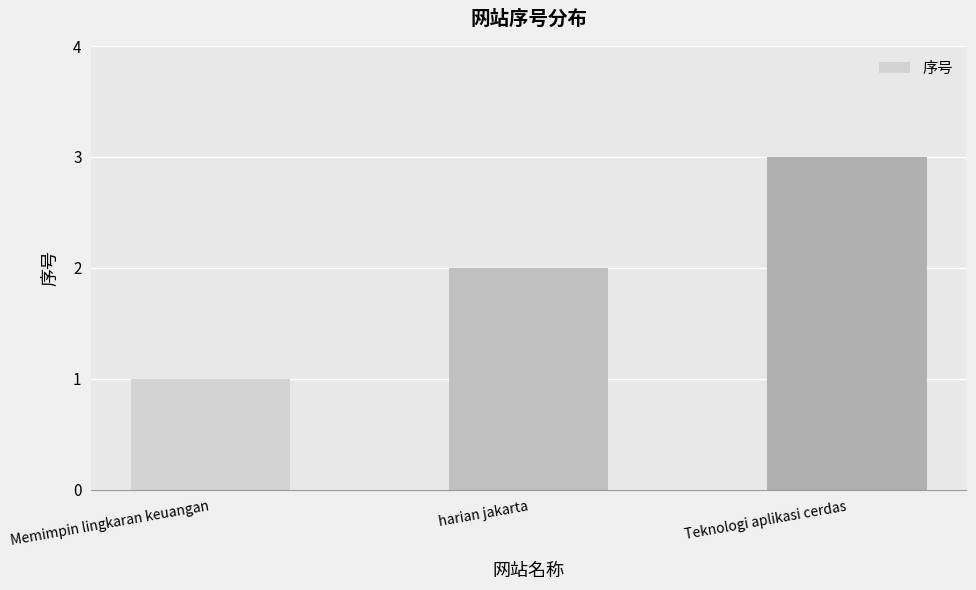

What is the label of the 1st bar from the left?

Memimpin lingkaran keuangan